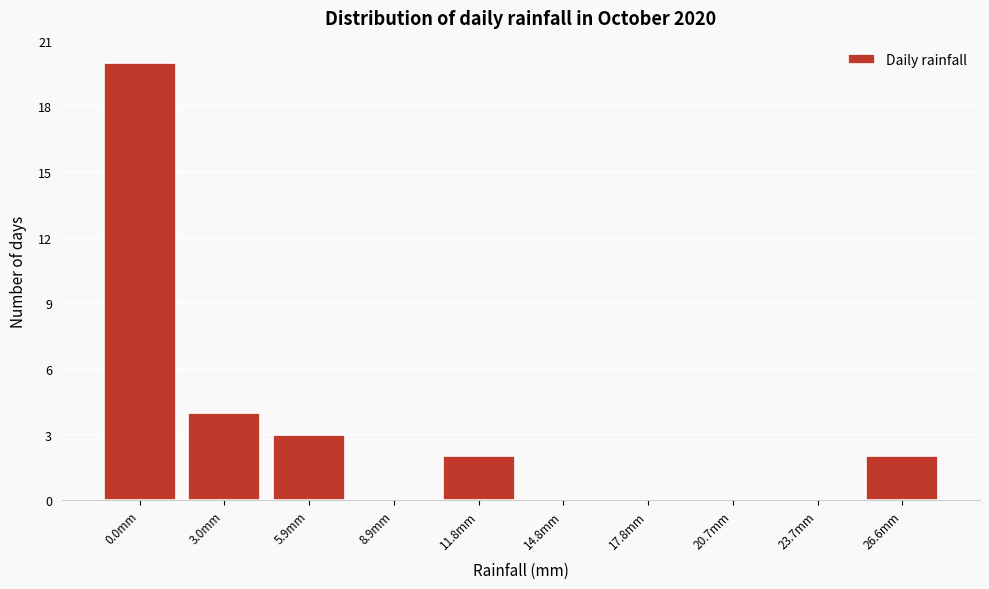

Reading right to left, transcribe all the data shown in this chart.

26.6mm=2	23.7mm=0	20.7mm=0	17.8mm=0	14.8mm=0	11.8mm=2	8.9mm=0	5.9mm=3	3.0mm=4	0.0mm=20